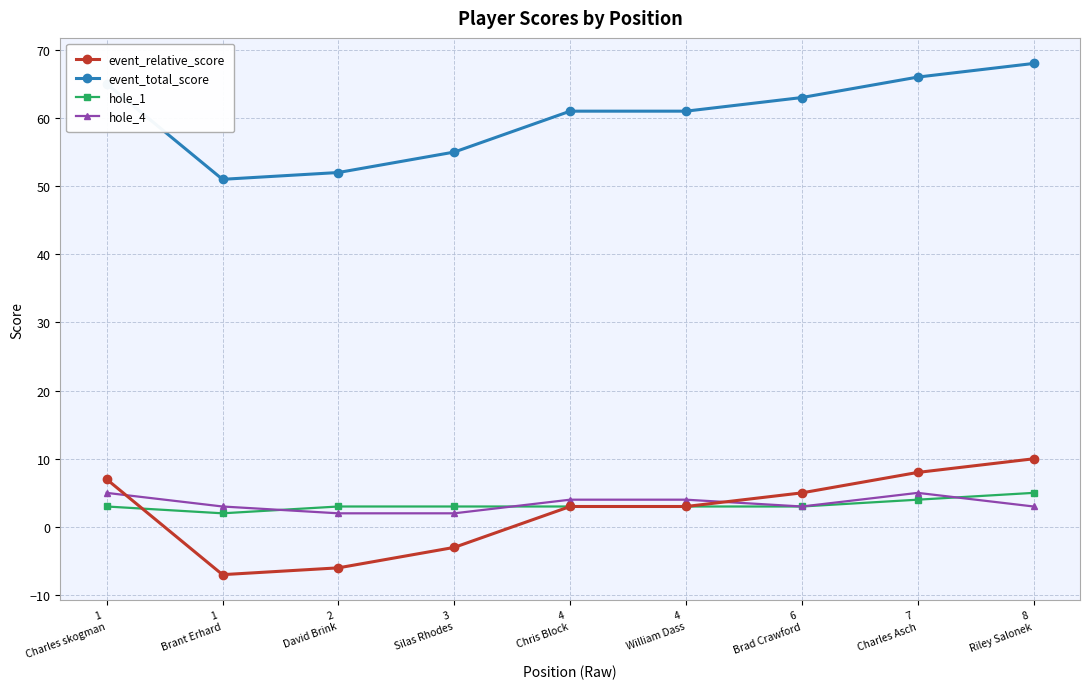

The value of event_relative_score at 3
Silas Rhodes is -3. True or false?

True